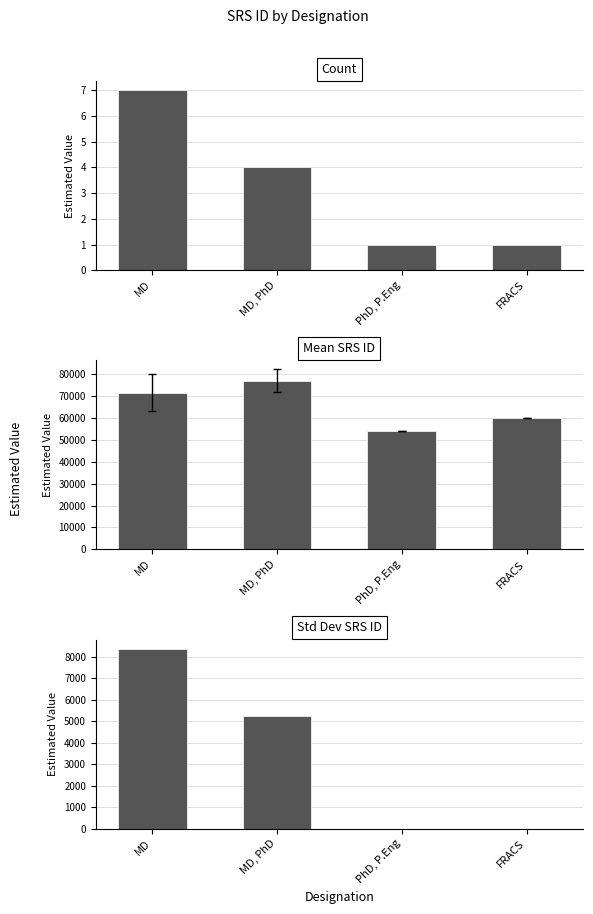

What are all the series names shown in the legend?

Count, Mean SRS ID, Std Dev SRS ID